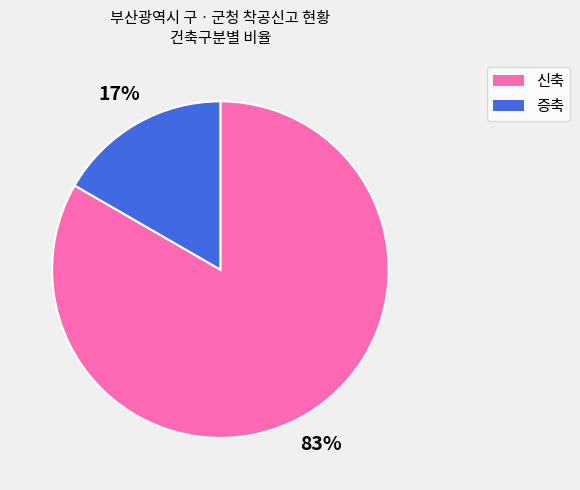

Which category has the biggest portion of the pie?

신축